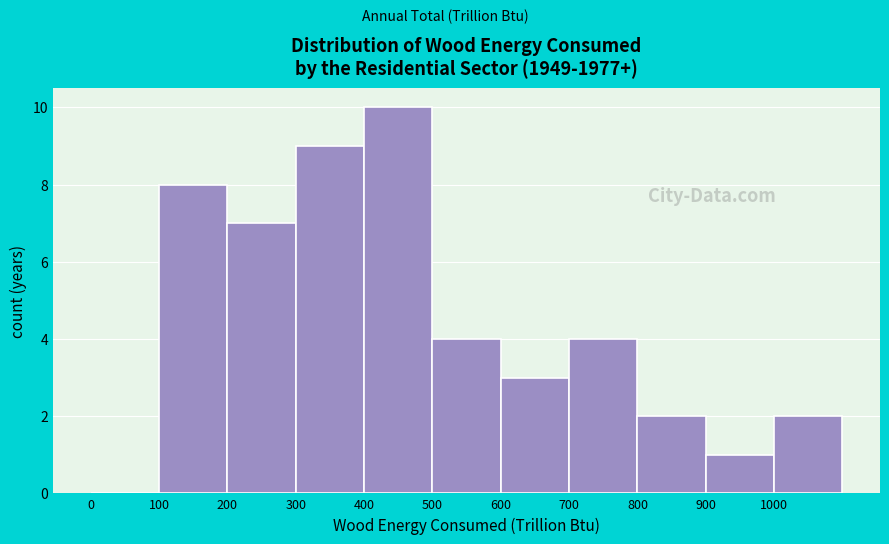

Reading left to right, list every bar in this chart as the range it spans on the x-axis followed by its height. The values are not printed on the chart, so give them approximately, as read against the axis.

0 to 100: 0
100 to 200: 8
200 to 300: 7
300 to 400: 9
400 to 500: 10
500 to 600: 4
600 to 700: 3
700 to 800: 4
800 to 900: 2
900 to 1000: 1
1000 to 1100: 2